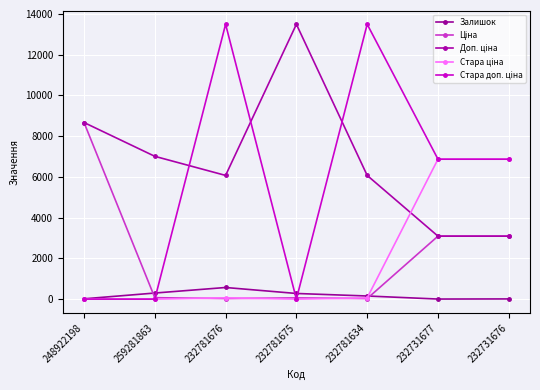

List the series in order of their peak value, highest first.

Доп. ціна, Стара доп. ціна, Ціна, Стара ціна, Залишок